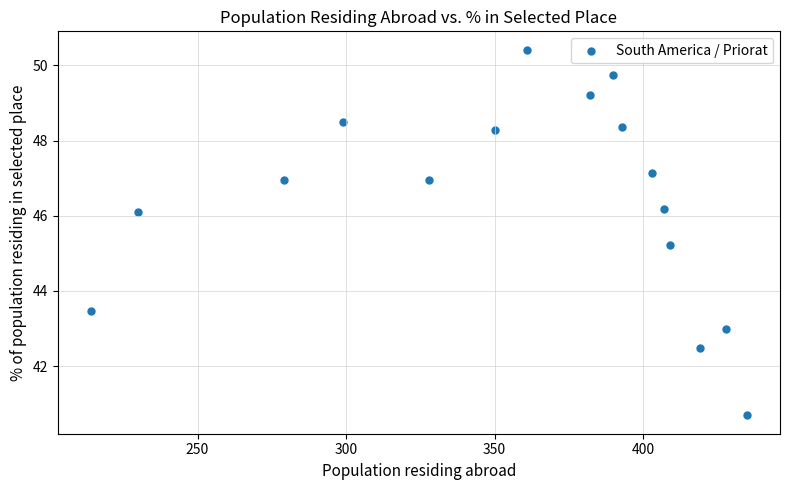

What Y value in the scatter plot is closest to 45?

45.2